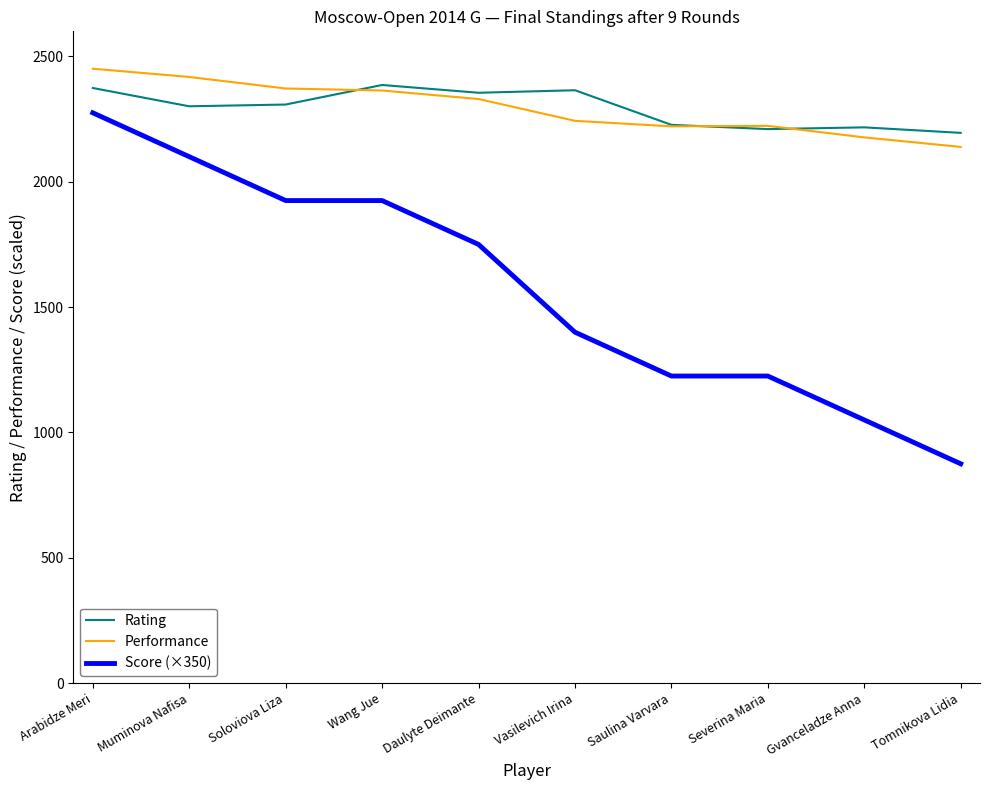

Which series has the largest range (max minus min)?

Score (×350)